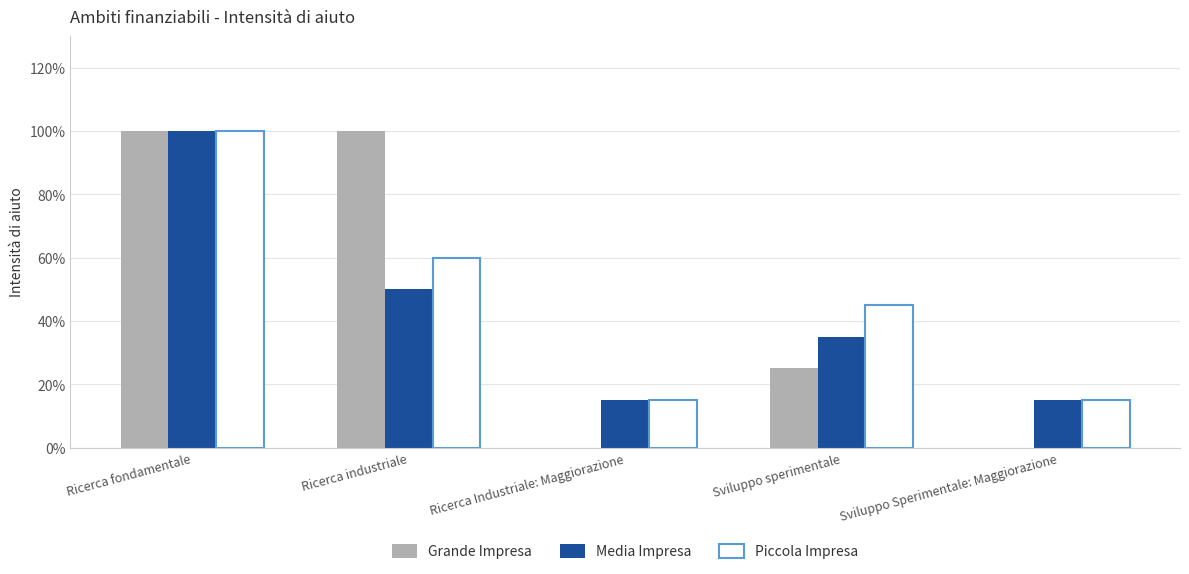

Reading left to right, list all the values displayed in this chart.

Grande Impresa: 1.0	1.0	0.0	0.2	0.0
Media Impresa: 1.0	0.5	0.1	0.3	0.1
Piccola Impresa: 1.0	0.6	0.1	0.5	0.1